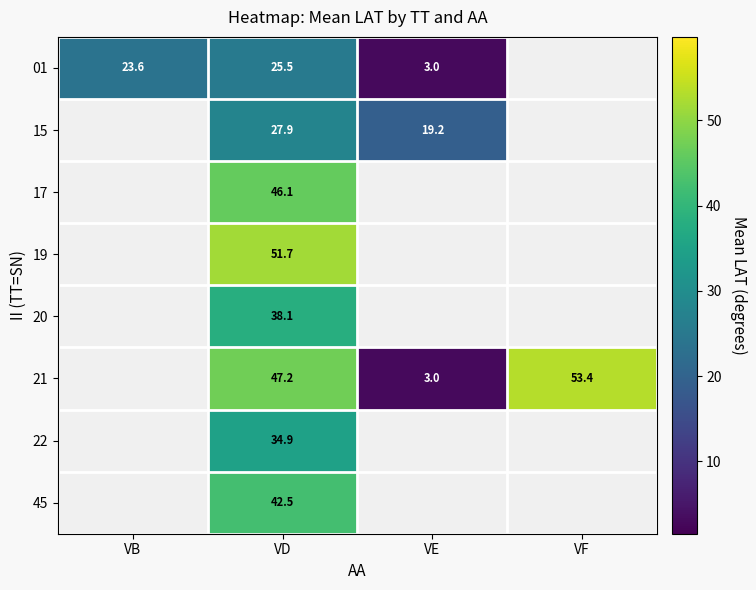

The value of 01 at VB is 23.6. True or false?

True